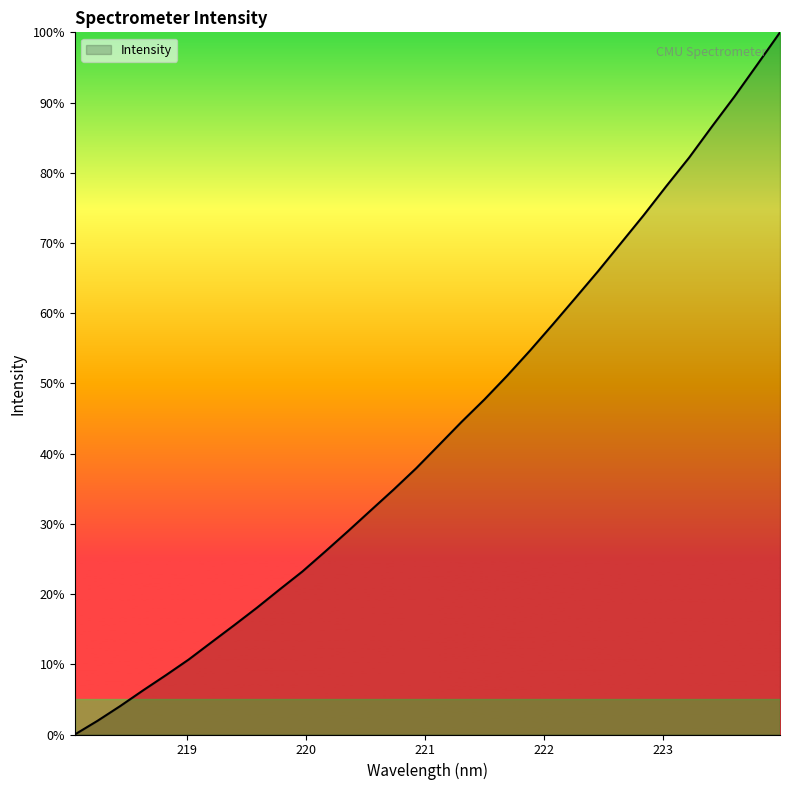

What is the maximum value shown in the chart?

100.0